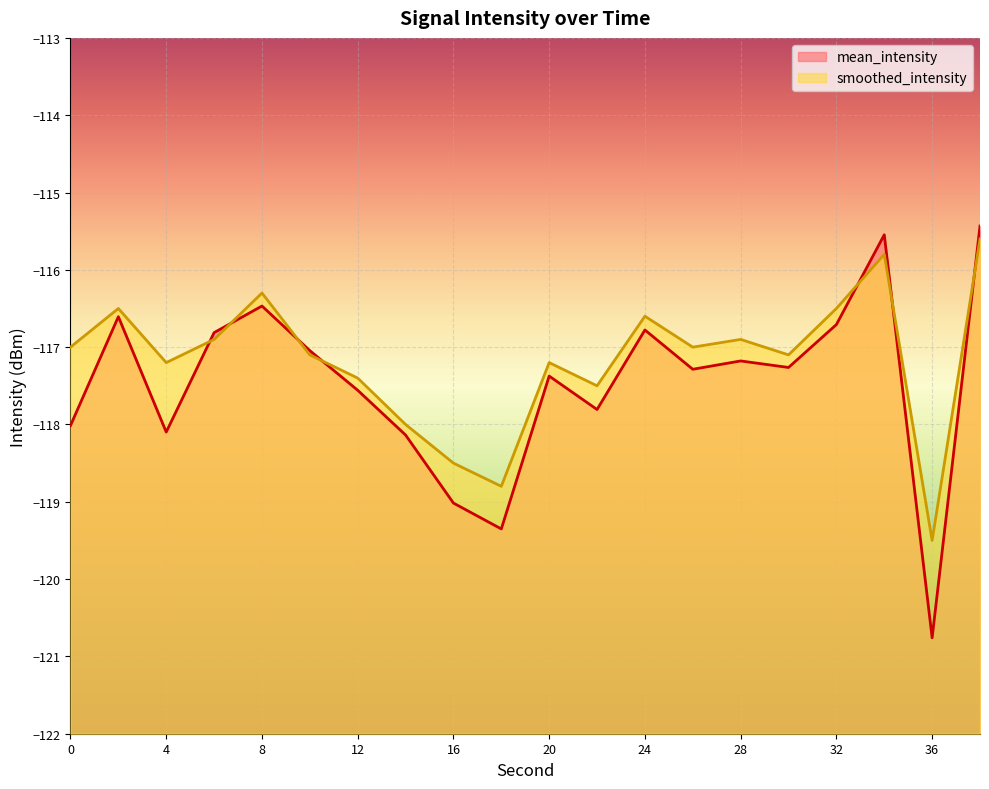

Where does the mean_intensity series first go above -117?

2